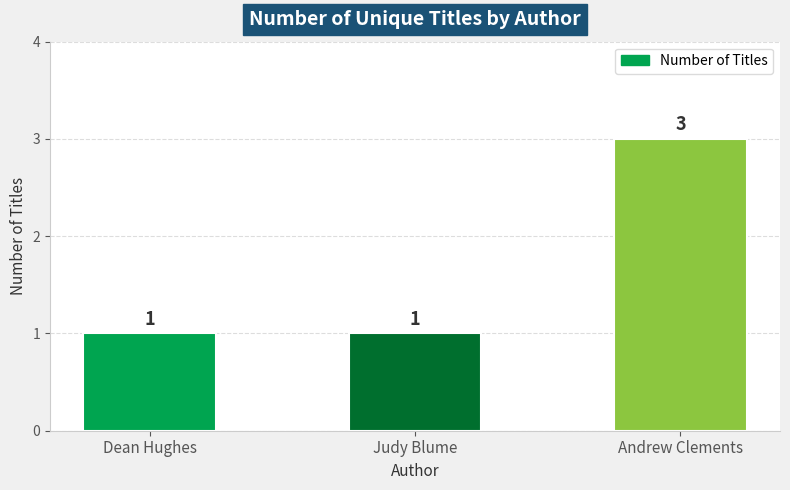

How many bars are there in total?

3